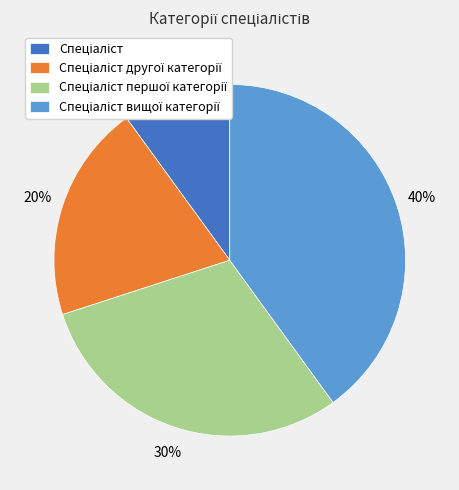

Is there any slice that represents more than half of the pie?

No